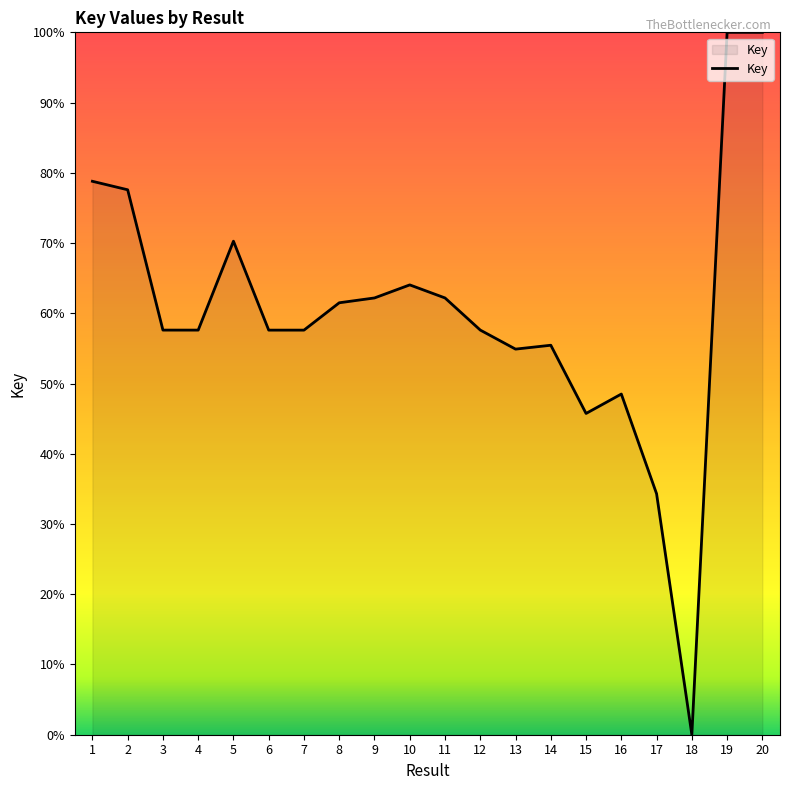

Reading right to left, what are all the values shown in this chart?

100.0	100.0	0.0	34.3	48.5	45.7	55.5	54.9	57.6	62.2	64.0	62.2	61.5	57.6	57.6	70.3	57.6	57.6	77.6	78.8